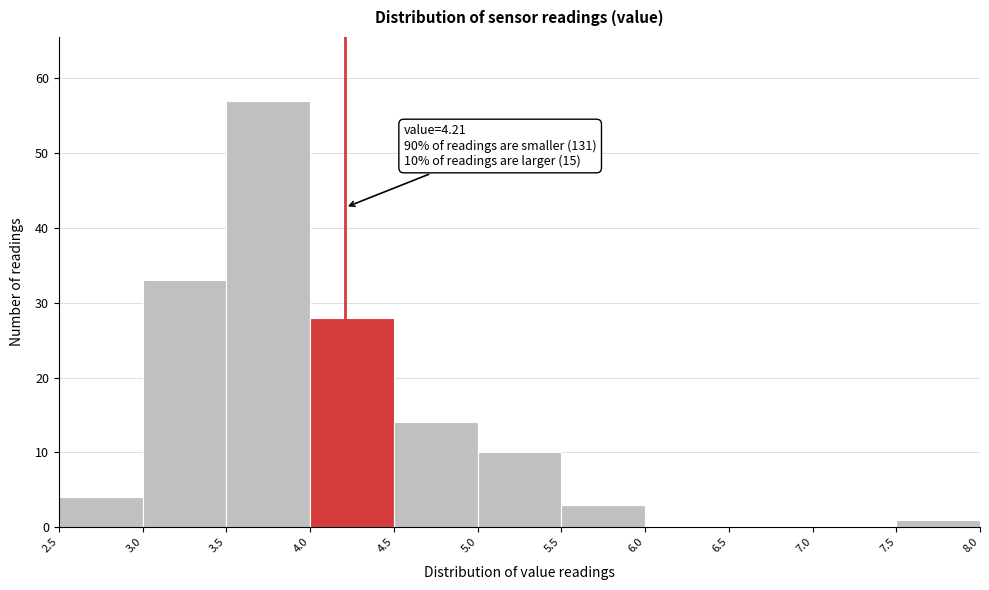

Which range on the x-axis has the tallest bar?

3.5 to 4.0